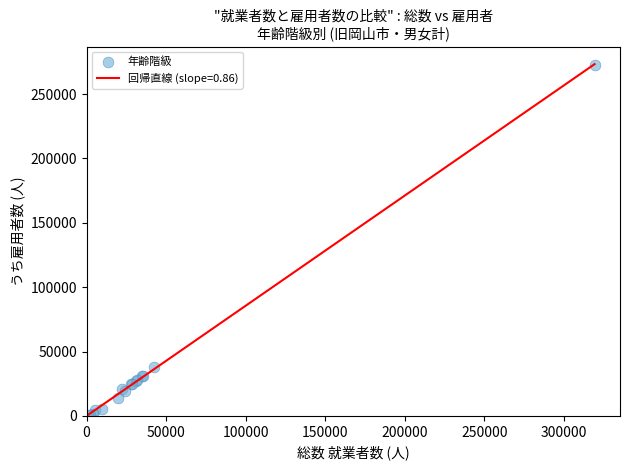

What Y value in the scatter plot is closest to 136501?

37637